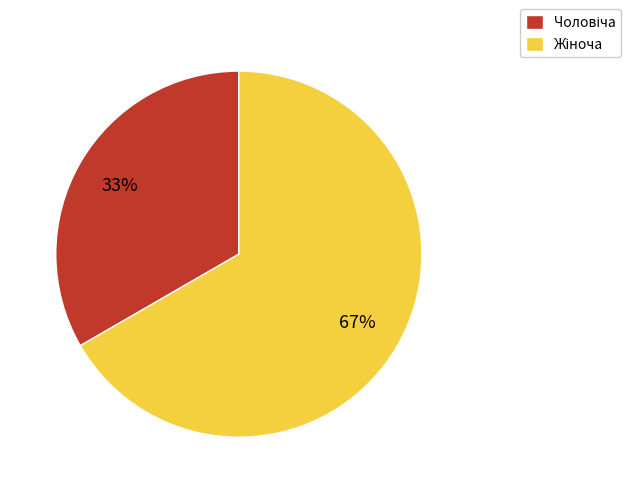

Does any single category account for the majority?

Yes